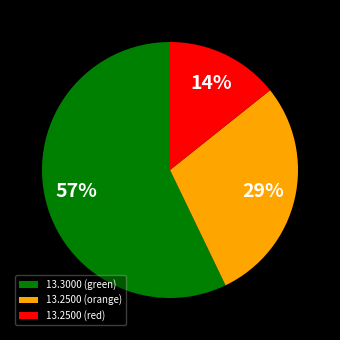

Rank the categories by value from lowest to highest.

13.2500 (red), 13.2500 (orange), 13.3000 (green)